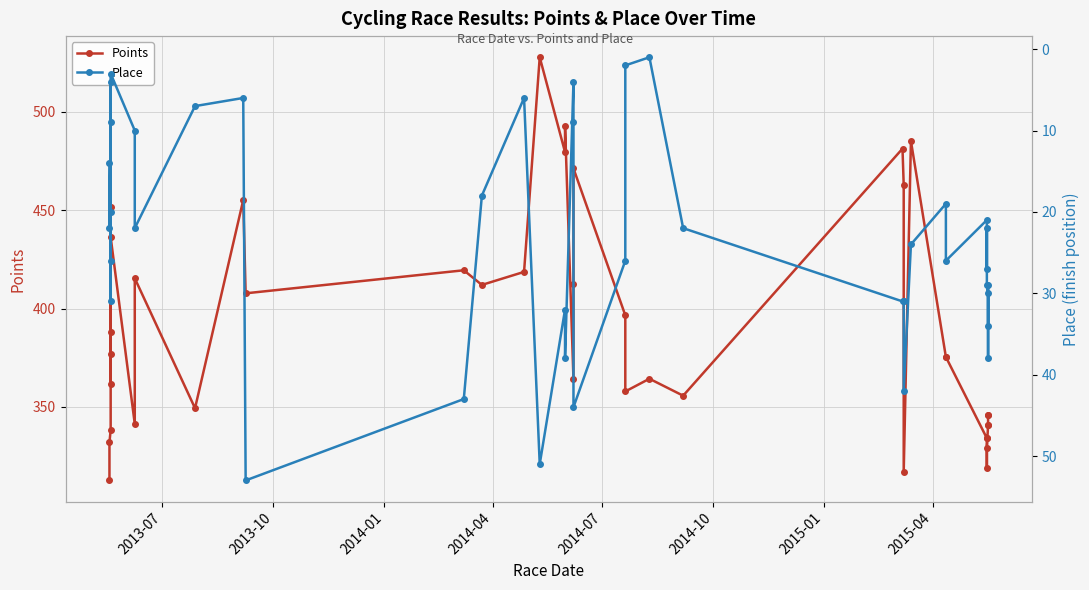

What are all the series names shown in the legend?

Points, Place